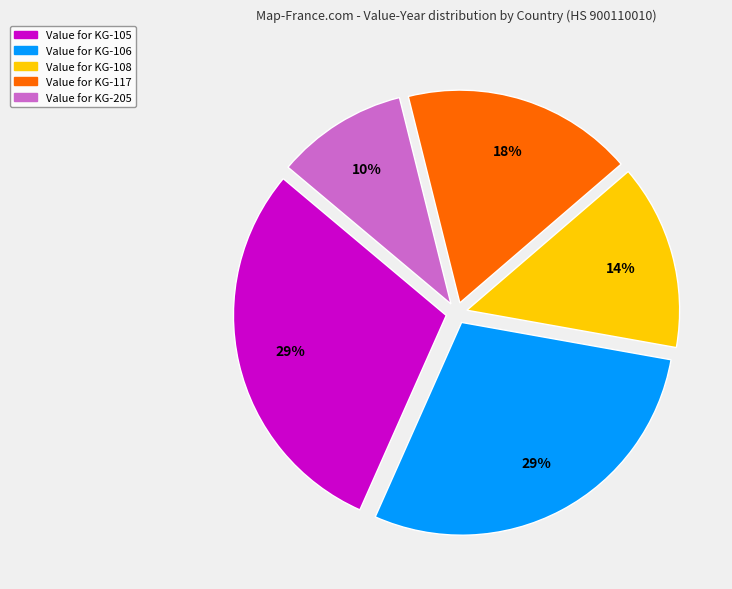

Does any single category account for the majority?

No